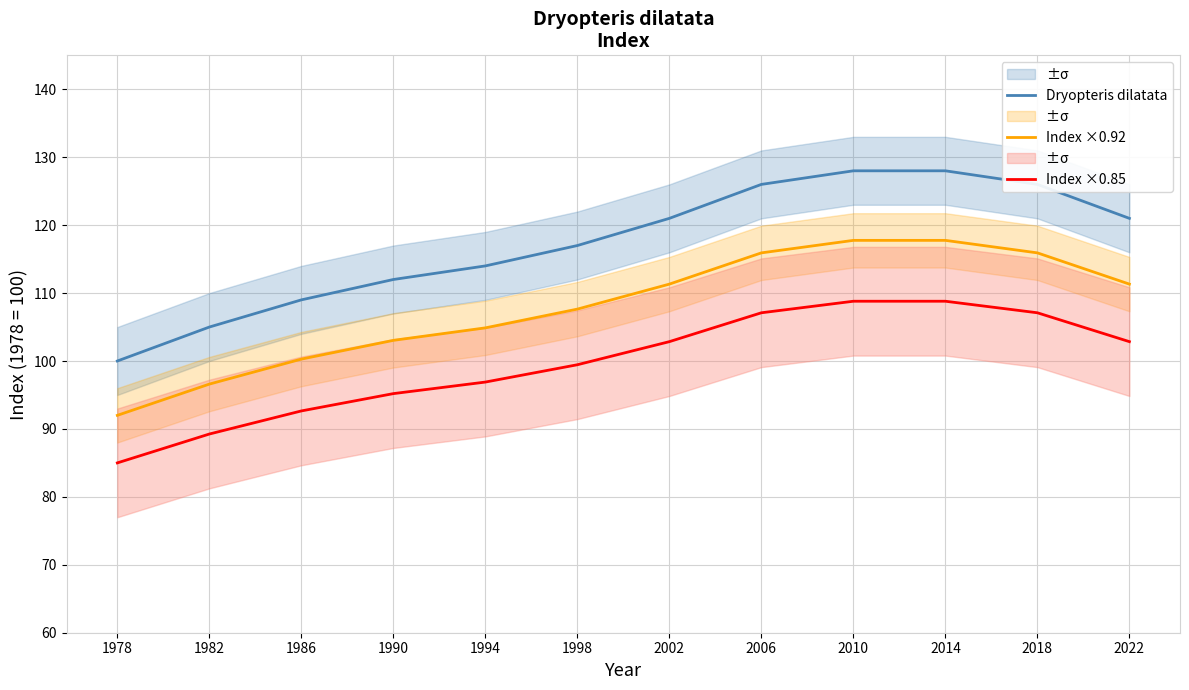

True or false: Dryopteris dilatata and Index ×0.92 intersect in this chart.

False